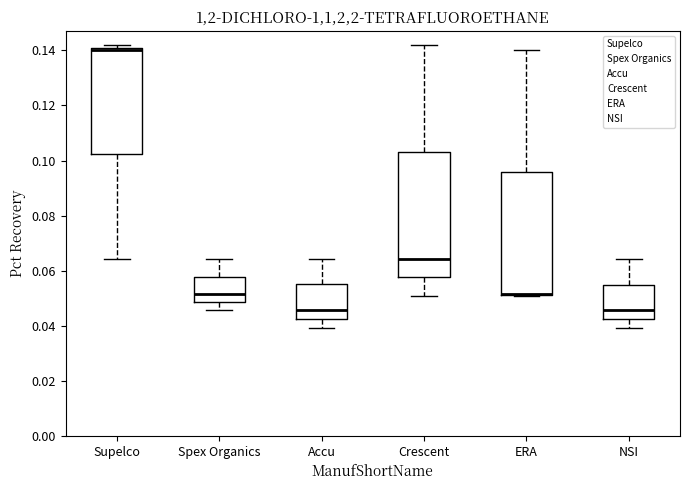

Reading left to right, read every box against the y-axis: the position of its median line, the range the box covers, and the ends of its whiskers. The values are not printed on the chart, so give them approximately, as read against the axis.

Supelco: median 0.140, box 0.102 to 0.142, whiskers 0.064 to 0.142 (just above the box's upper edge)
Spex Organics: median 0.052, box 0.048 to 0.058, whiskers 0.046 to 0.064
Accu: median 0.046, box 0.042 to 0.056, whiskers 0.040 to 0.064
Crescent: median 0.064, box 0.058 to 0.104, whiskers 0.050 to 0.142
ERA: median 0.052 (drawn on the box's lower edge), box 0.052 to 0.096, whiskers 0.050 to 0.140
NSI: median 0.046, box 0.042 to 0.054, whiskers 0.040 to 0.064